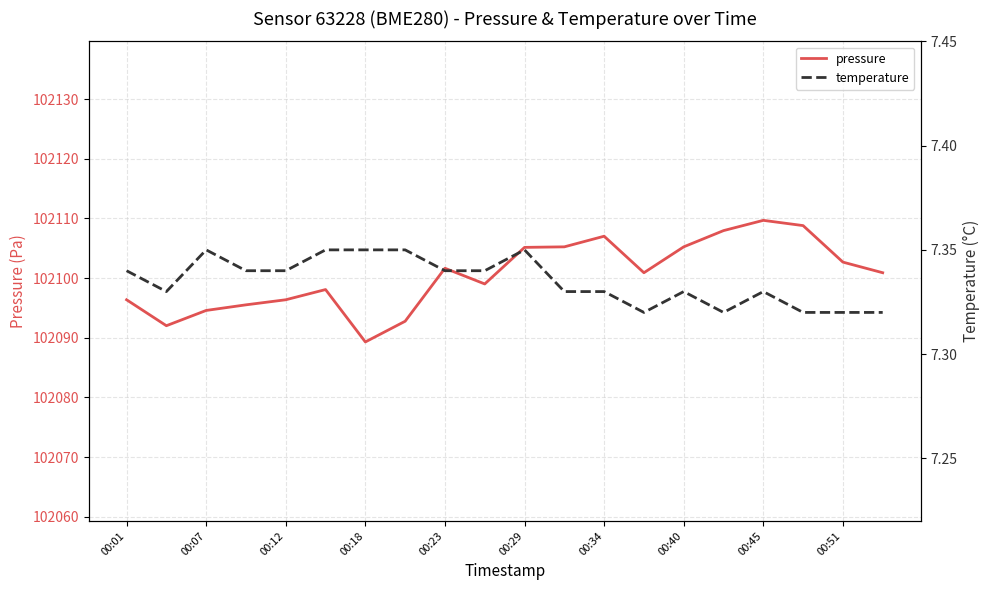

How many interior local valleys does the pressure series have?

4